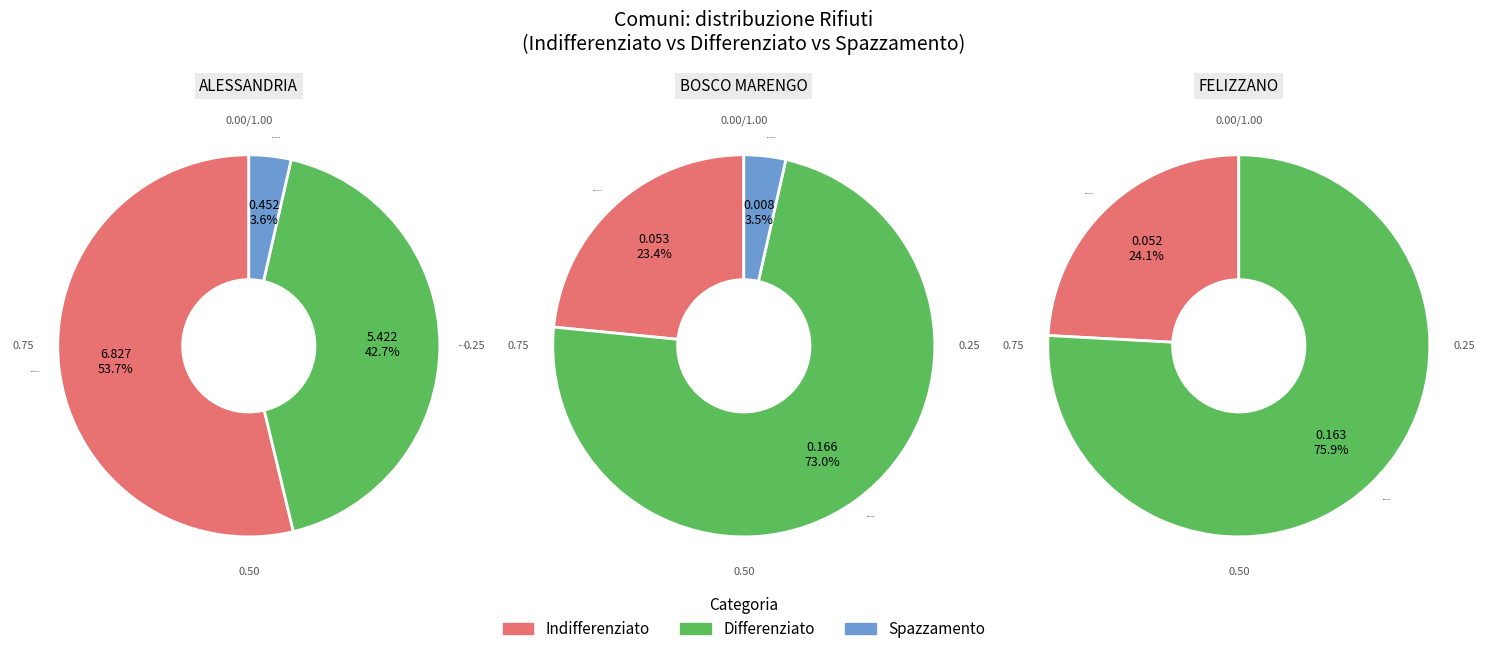

Is it true that BORGORATTO ALESSANDRINO is 13% of the pie?

False